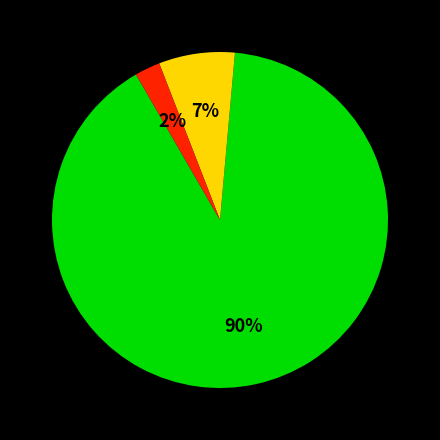

Which category has the biggest portion of the pie?

Once There Was